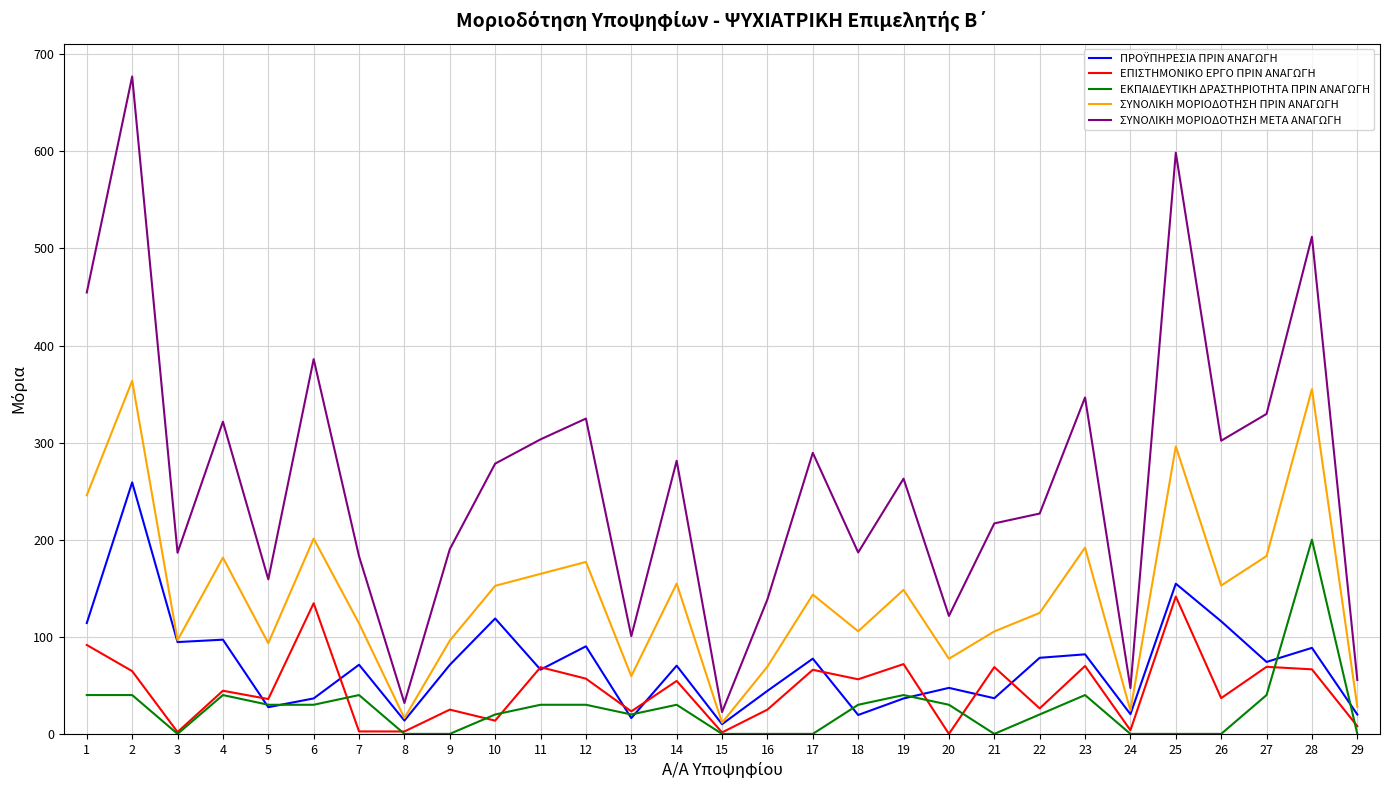

Which series has the widest spread of values?

ΣΥΝΟΛΙΚΗ ΜΟΡΙΟΔΟΤΗΣΗ ΜΕΤΑ ΑΝΑΓΩΓΗ